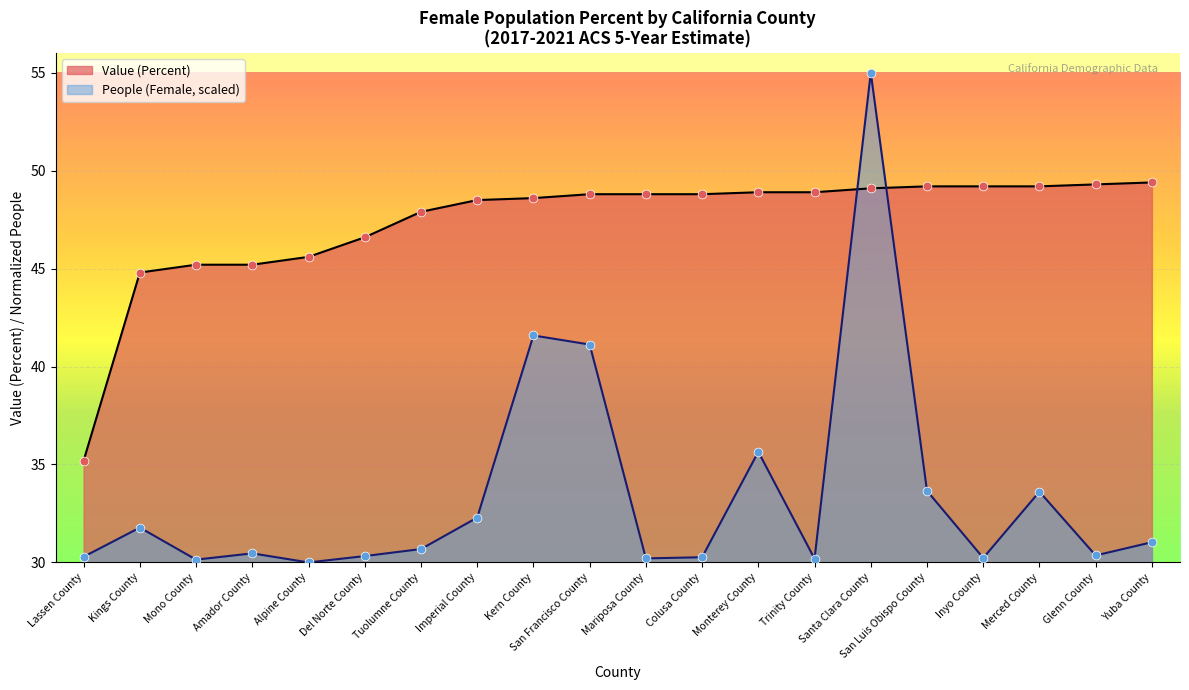

Which series has the largest total across all categories?

Value (Percent)